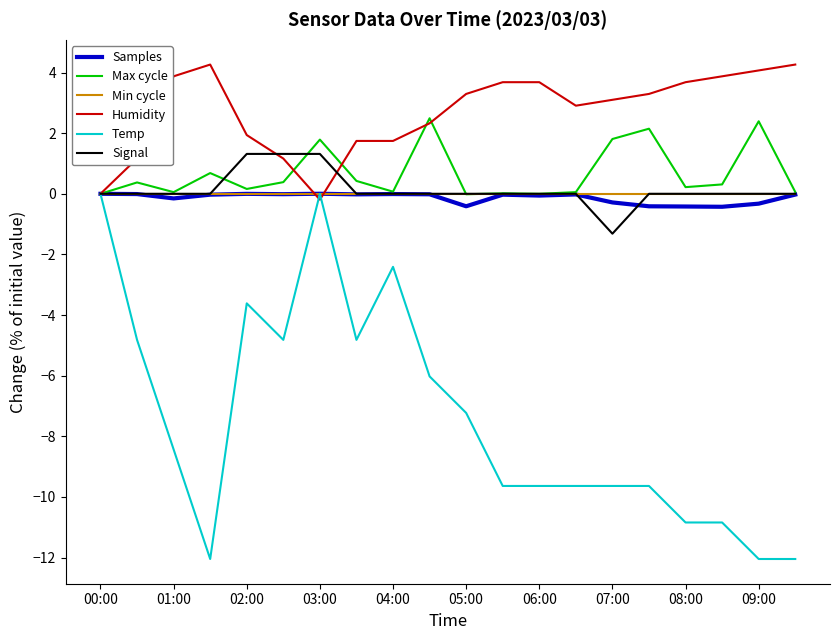

At how many categories does at least one series exceed -2?

20